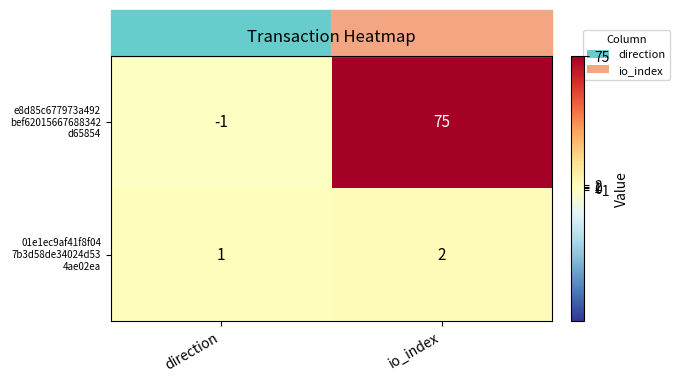

What is the spread (max minus min) of values at io_index?

73